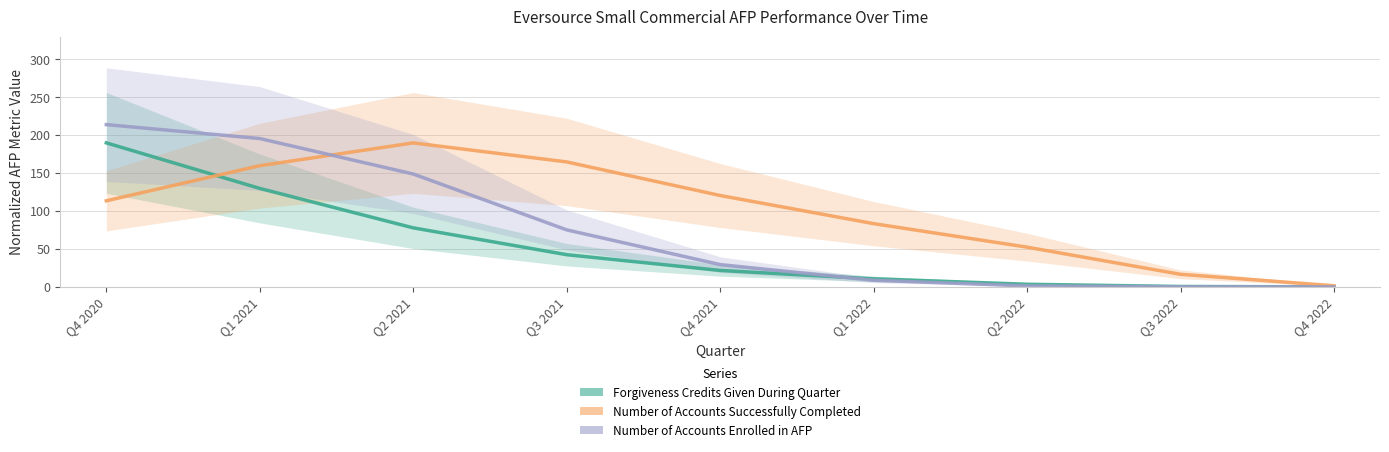

Which series changed the most between Q1 2021 and Q4 2021?

Number of Accounts Enrolled in AFP